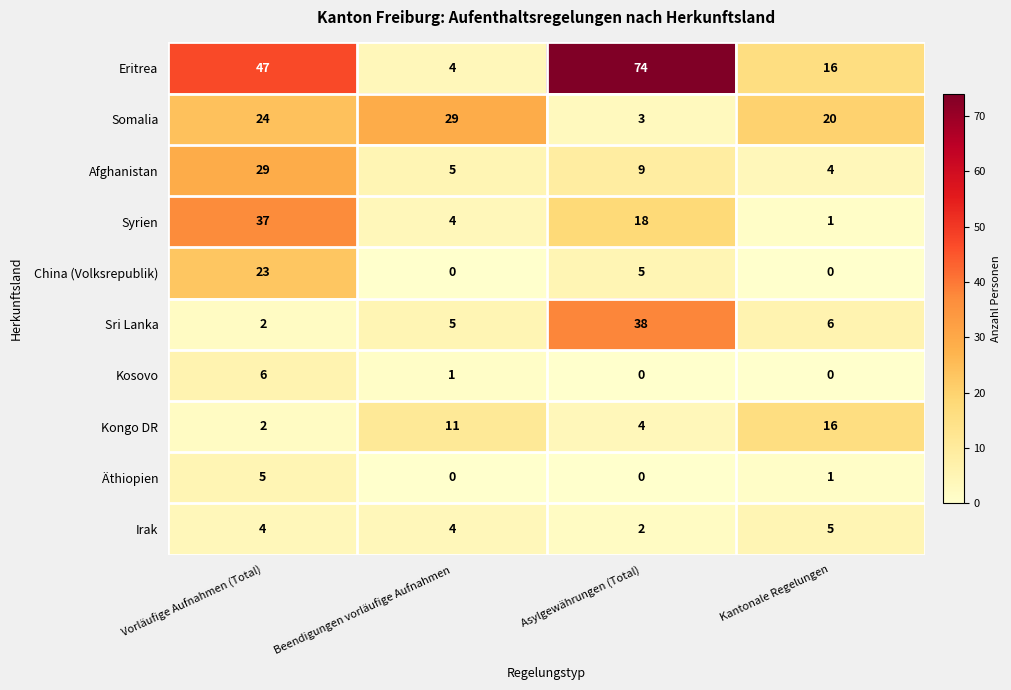

Is it true that Syrien equals 7 at Beendigungen vorläufige Aufnahmen?

False